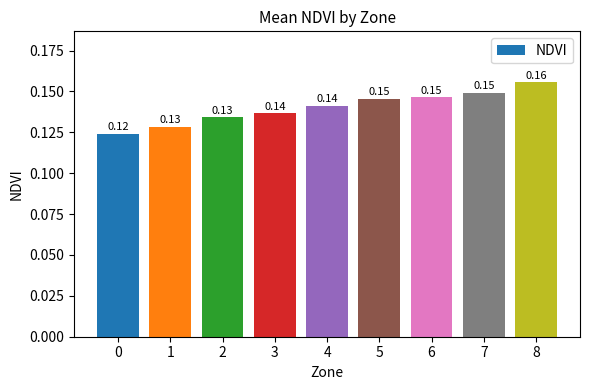

Between 6 and 4, which is larger?

6